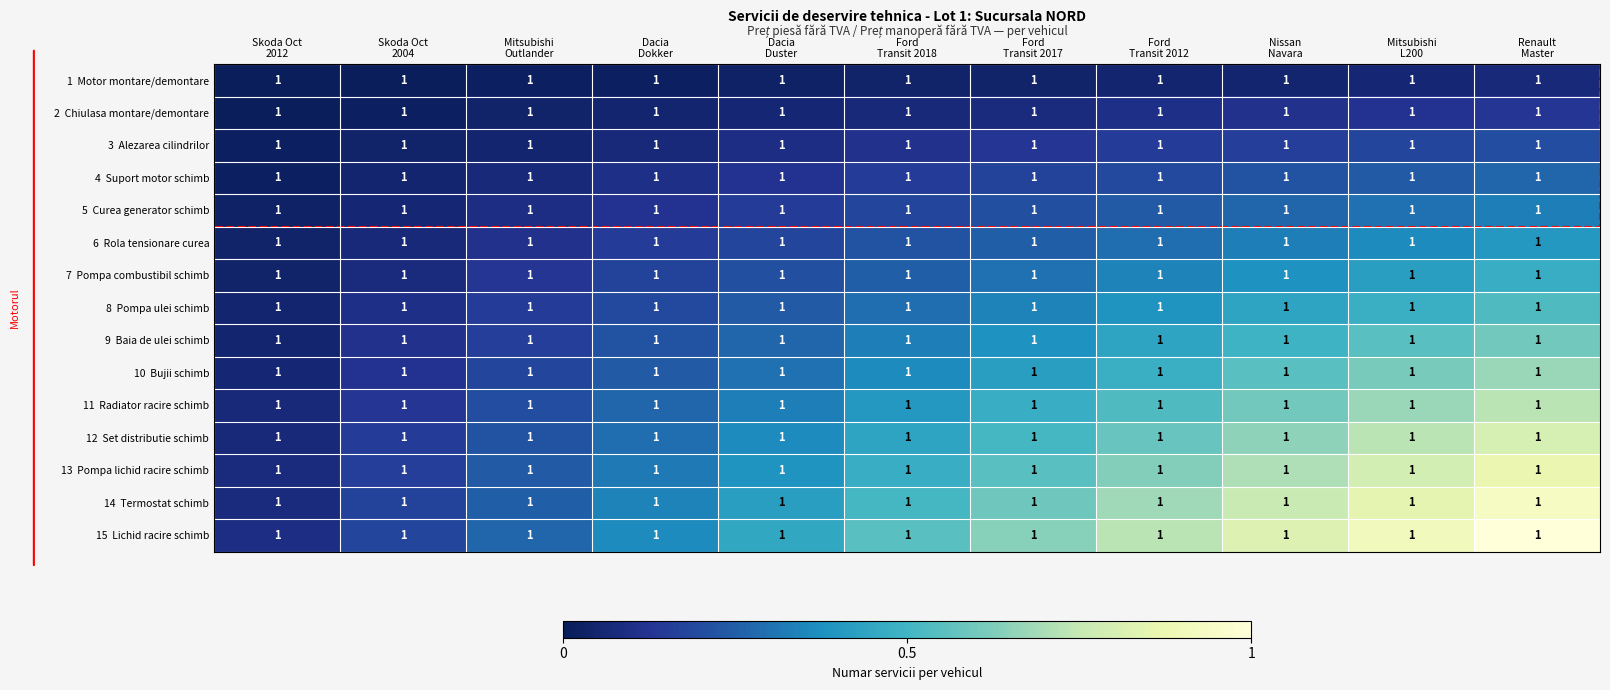

Count the 13 Pompa lichid racire schimb values in the range 0 to 1.

11